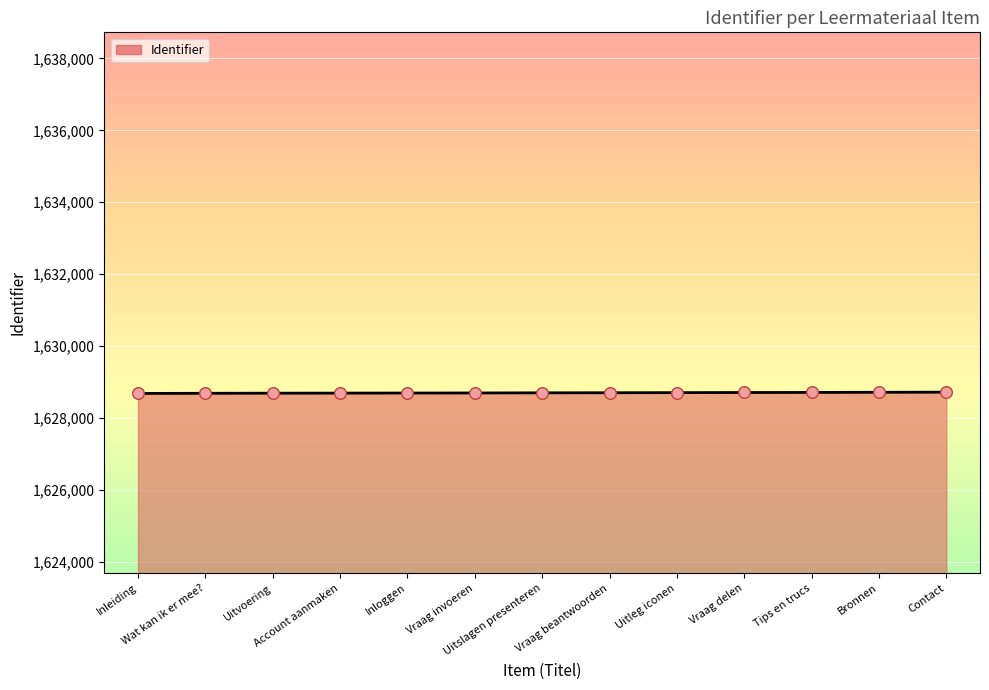

What is the change in value from Account aanmaken to Uitslagen presenteren?

+8